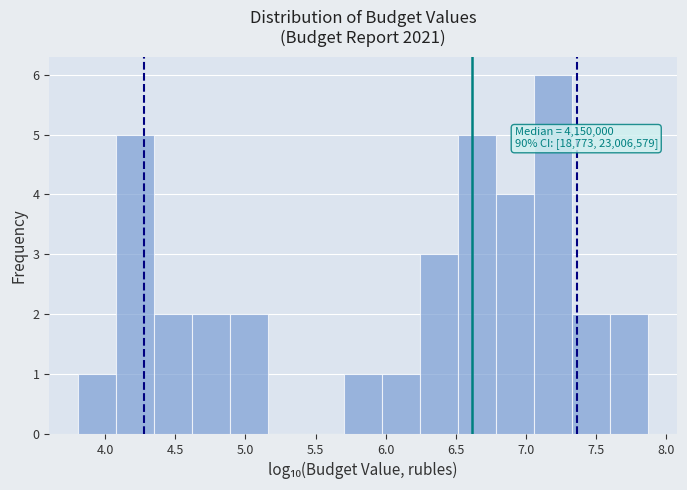

Which range on the x-axis has the tallest bar?

7.05 to 7.35